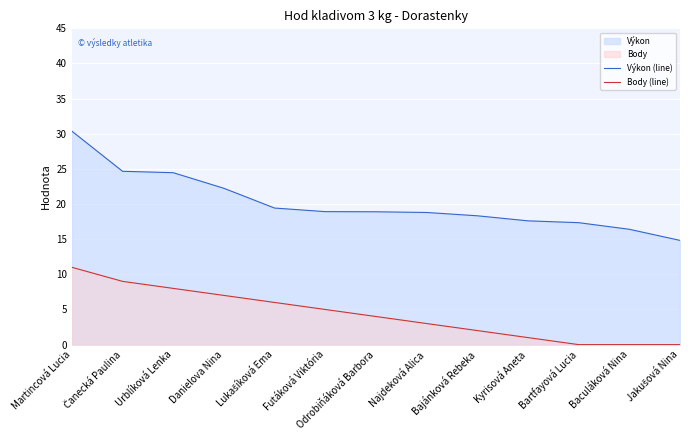

What is the difference between the second highest and second lowest values in the Výkon (line) series?

8.2